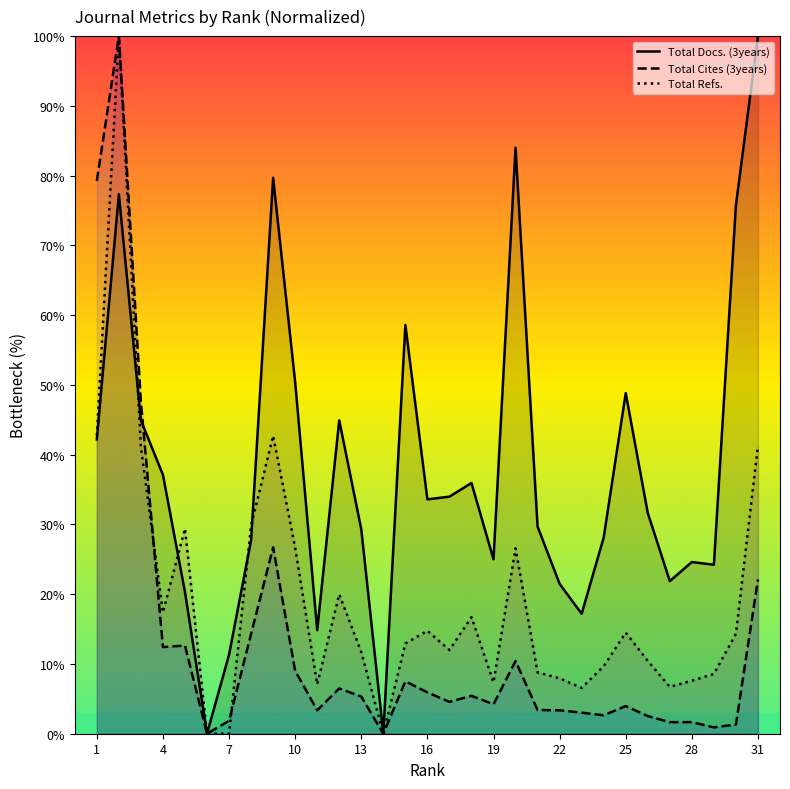

Rank the series by their average value, from lowest to highest.

Total Cites (3years), Total Refs., Total Docs. (3years)